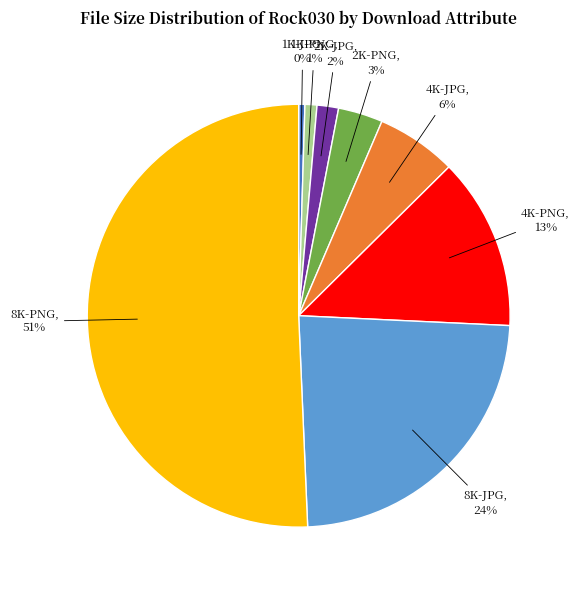

Which slice is the largest?

8K-PNG